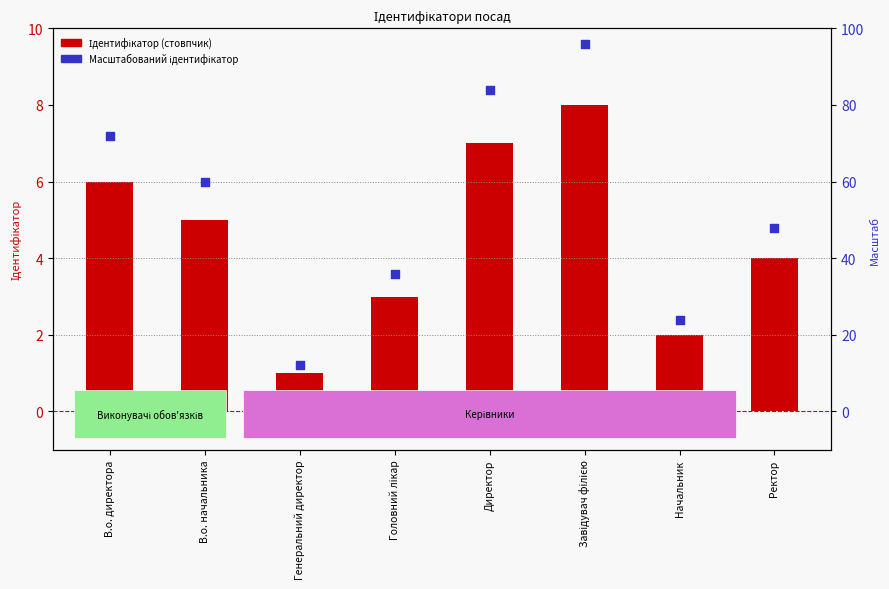

Is the value of Ідентифікатор at Головний лікар greater than the value of Масштабований ідентифікатор at Директор?

No